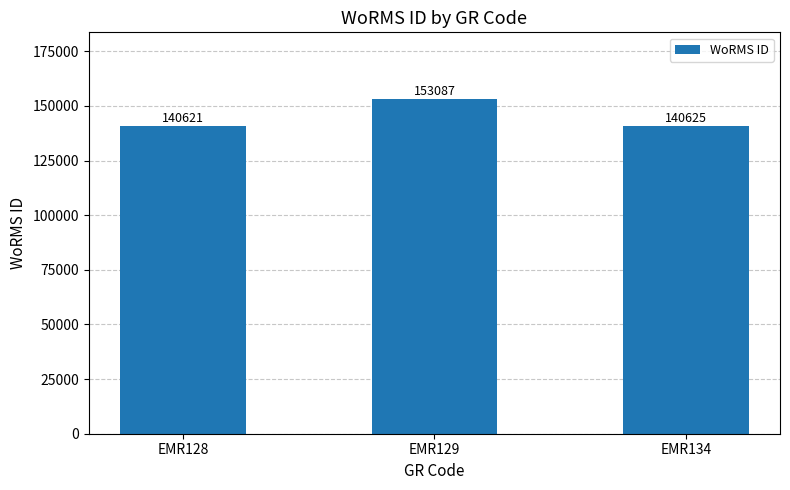

What is the smallest value displayed?

140621